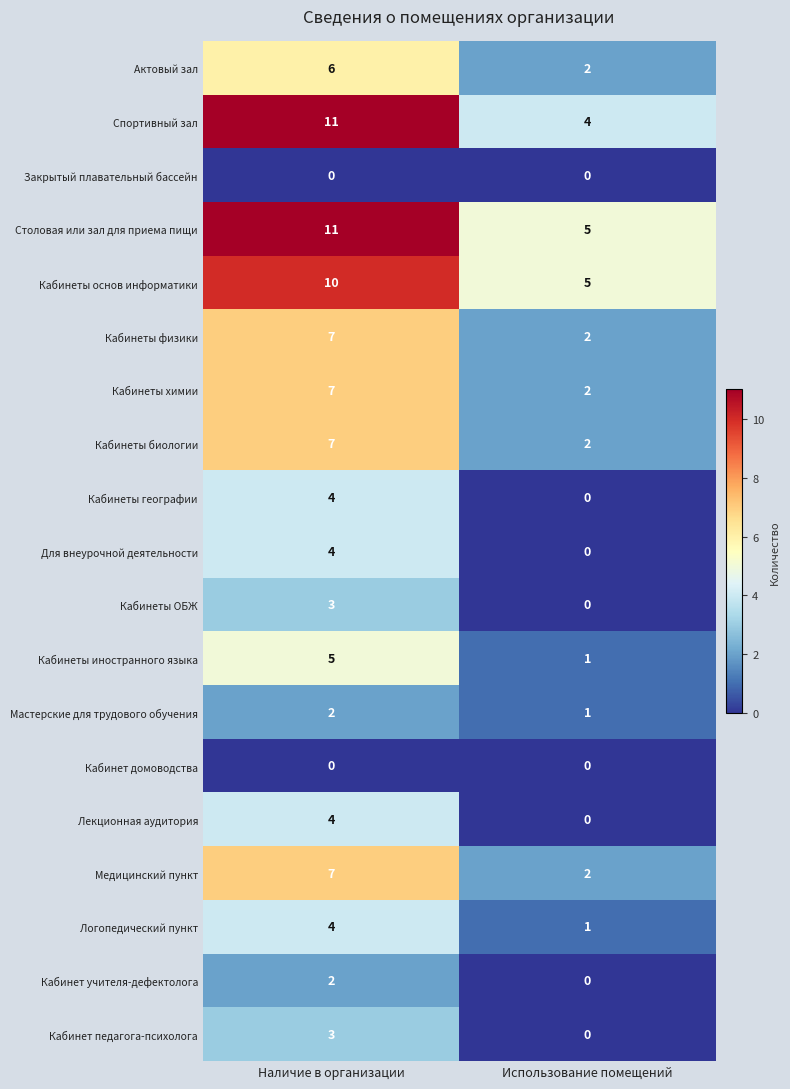

What is the difference between the highest and lowest values at Использование помещений?

5